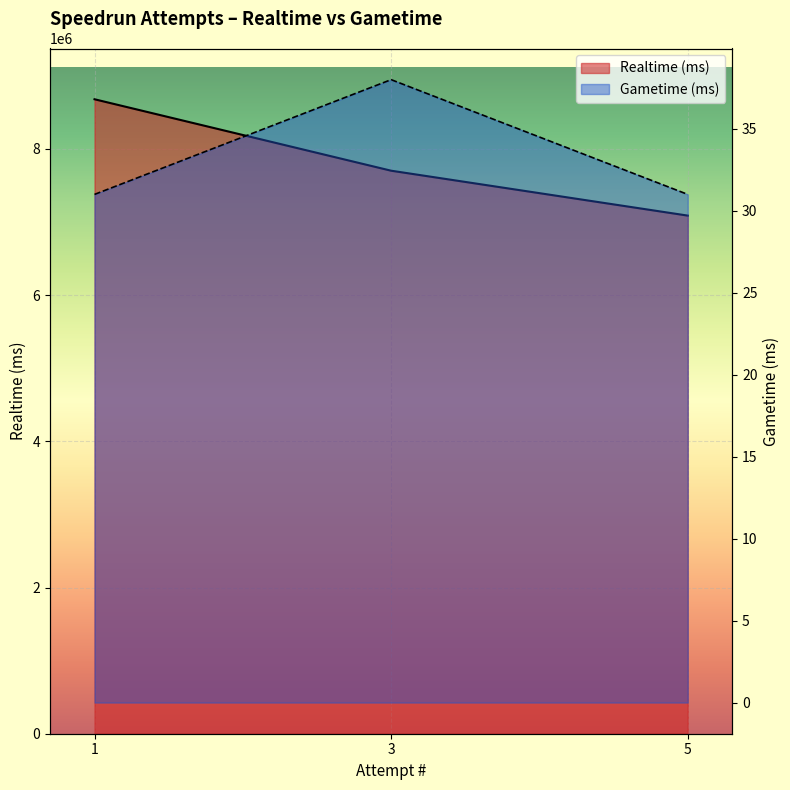

The value of Realtime (ms) at 5 is 7087630. True or false?

True